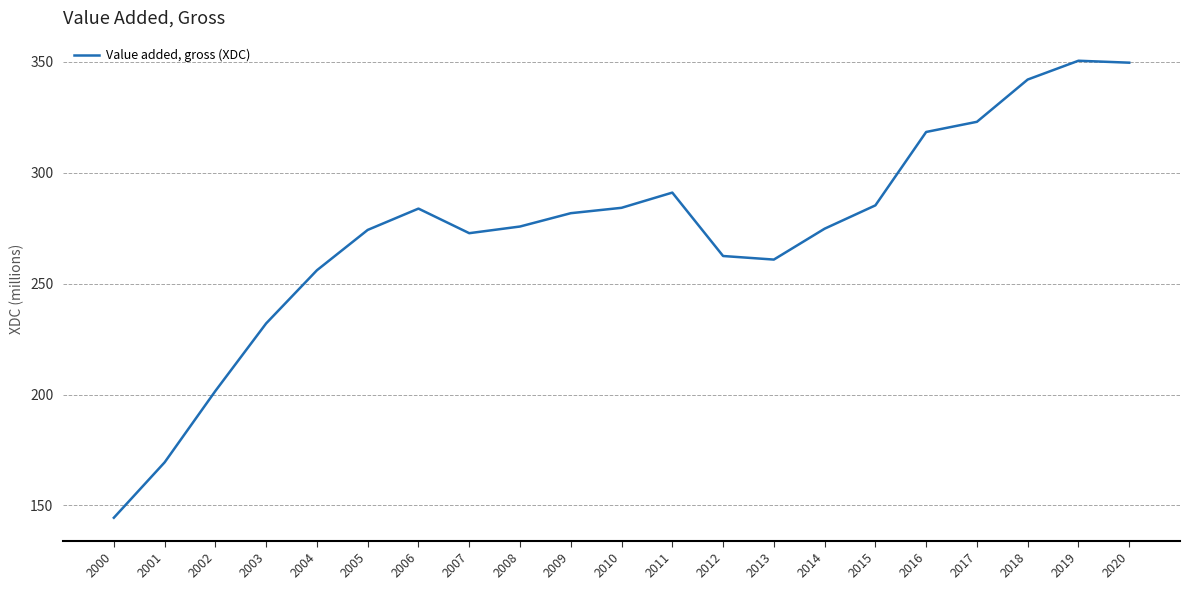

The value at 2002 is 201.6. True or false?

True